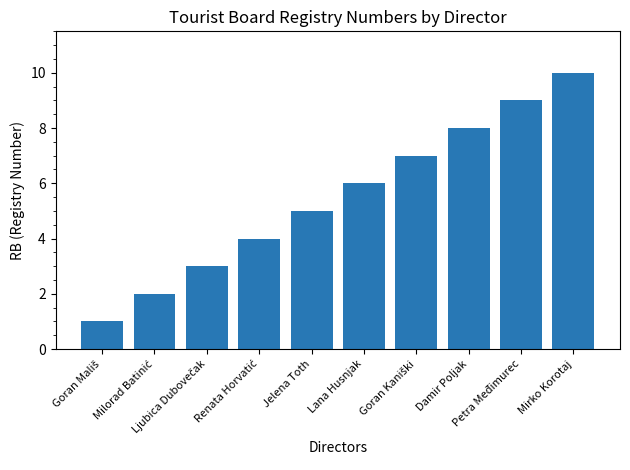

What is the maximum value shown in the chart?

10